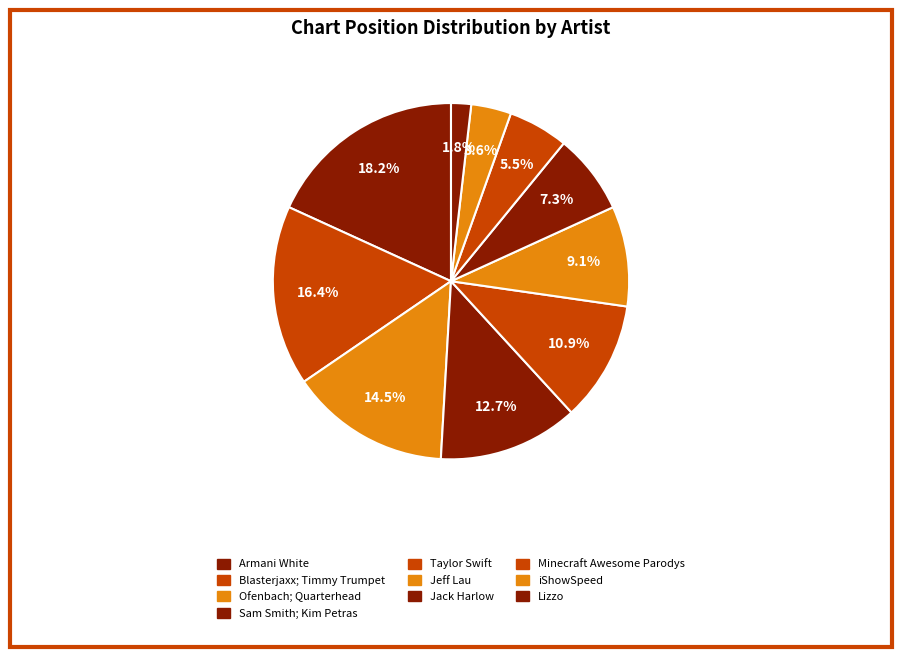

Count the number of slices in the pie.

10